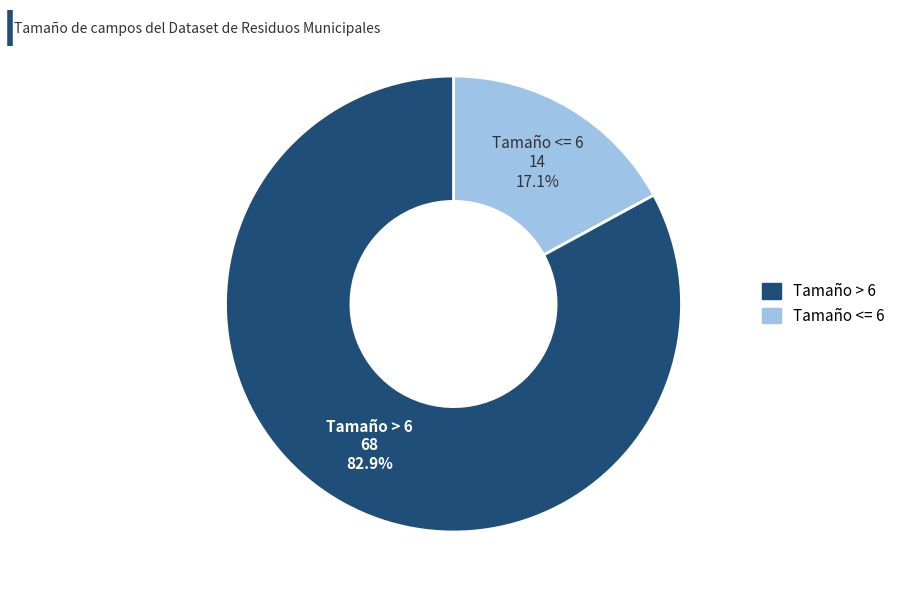

Is there a majority slice in this chart?

Yes